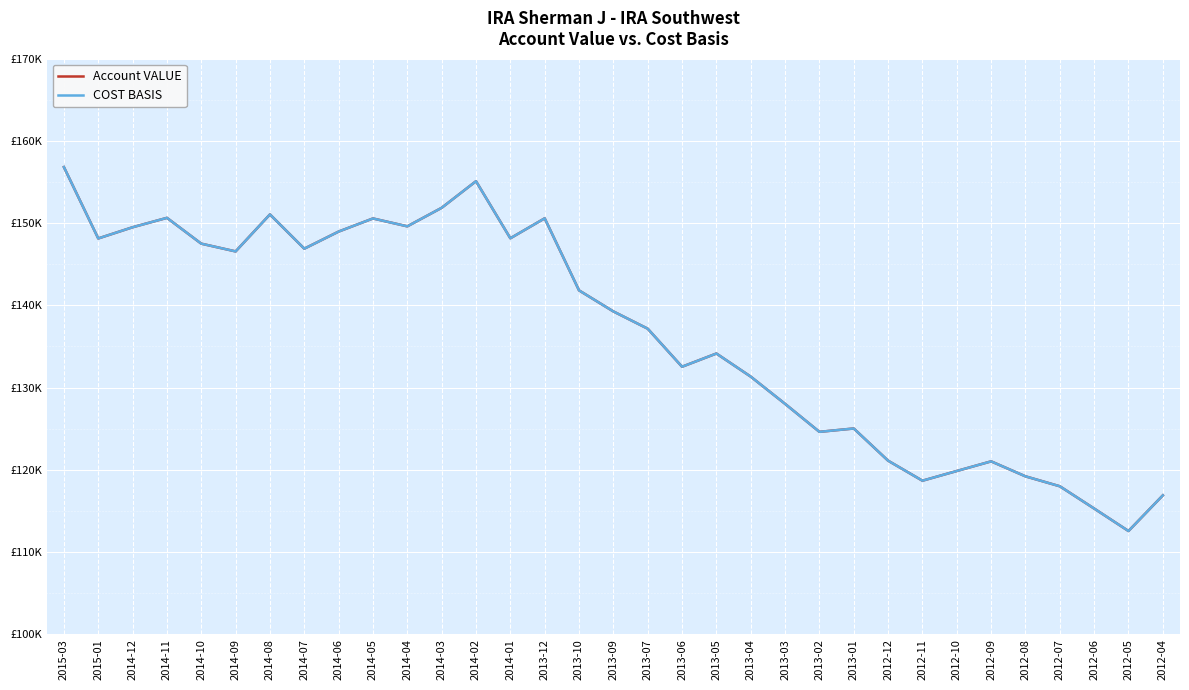

Does the chart have visible grid lines?

Yes